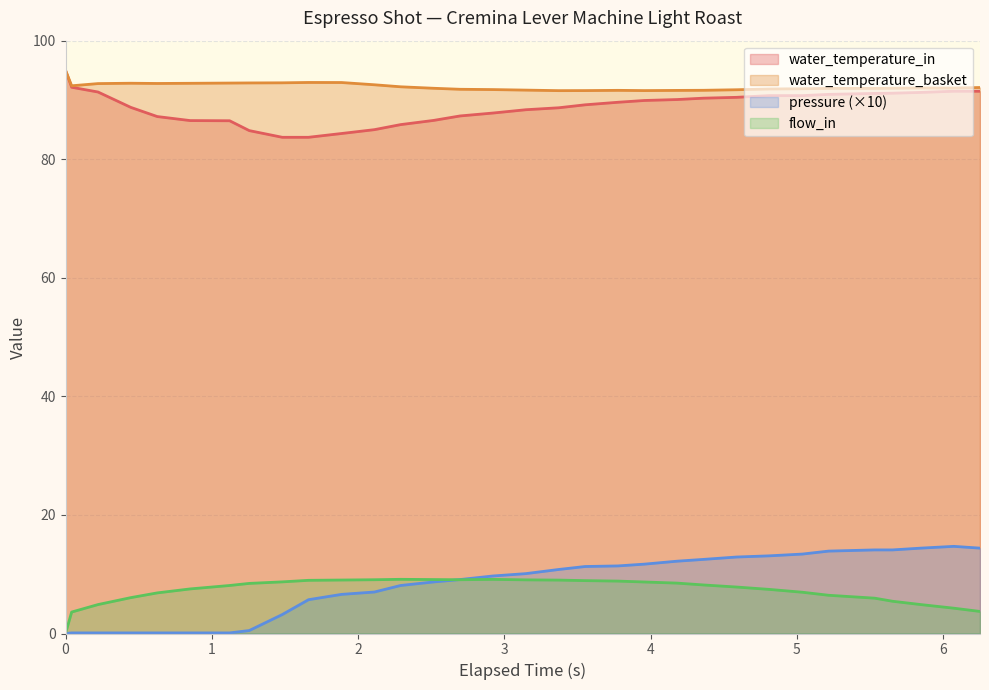

What is the maximum value shown in the chart?

95.0